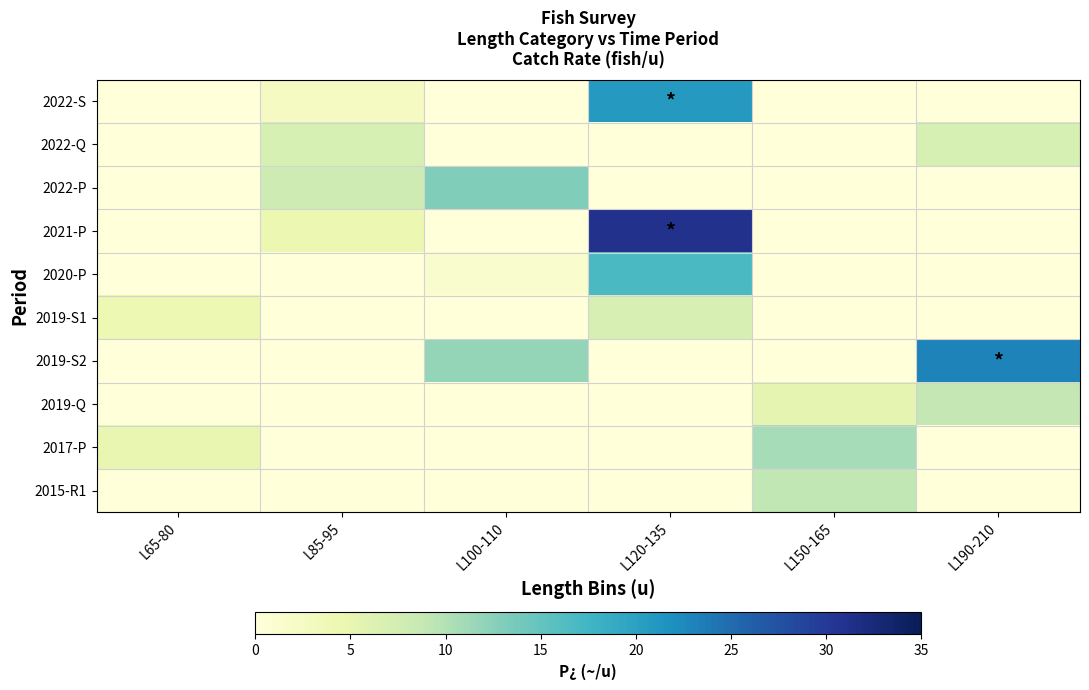

At L190-210, list the series in order from smallest to largest.

2022-S, 2022-P, 2021-P, 2020-P, 2019-S1, 2017-P, 2015-R1, 2022-Q, 2019-Q, 2019-S2